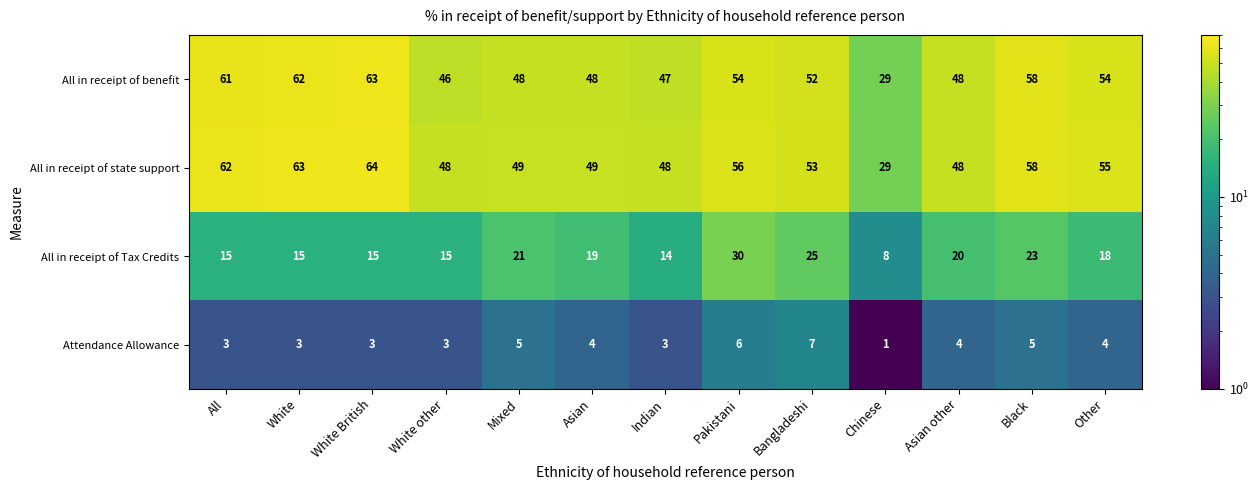

Which series has the largest total across all categories?

All in receipt of state support